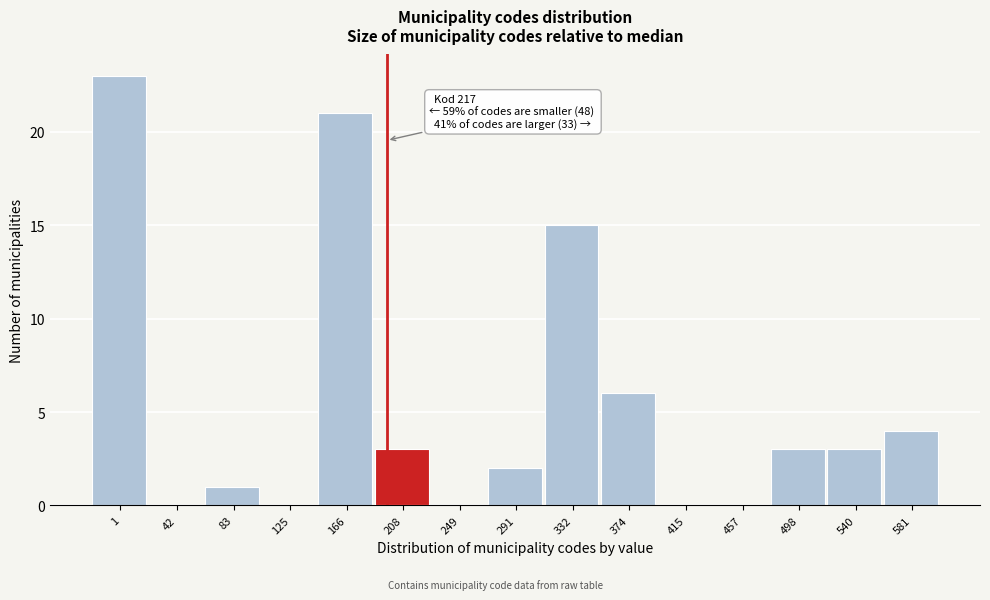

Reading left to right, what are all the values shown in this chart?

1=23	42=0	83=1	125=0	166=21	208=3	249=0	291=2	332=15	374=6	415=0	457=0	498=3	540=3	581=4